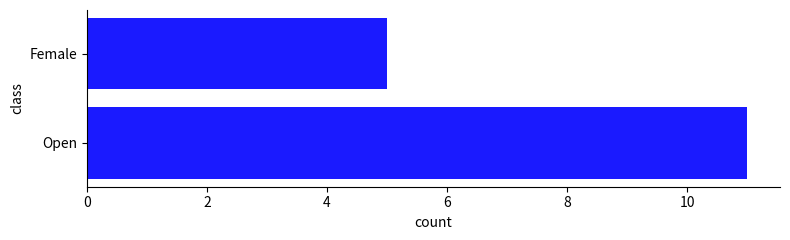

At which category does the chart reach its minimum across all series?

Female